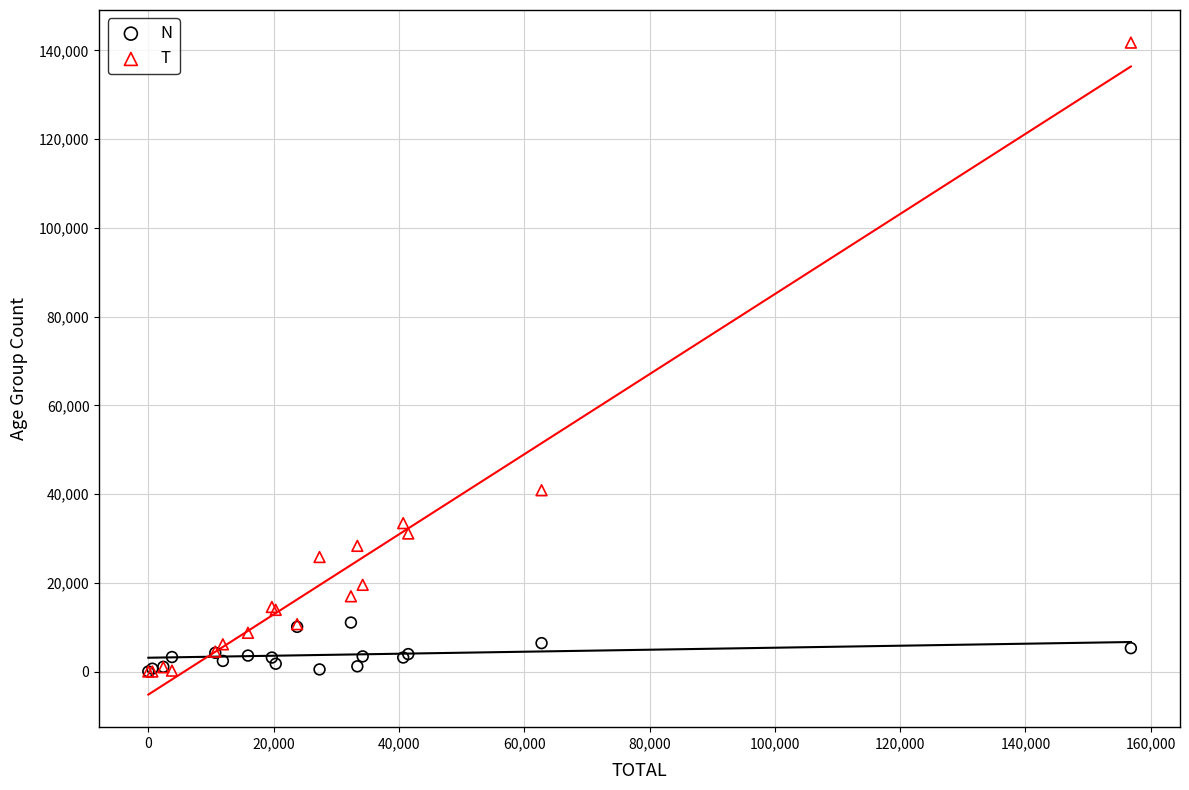

Which series has the widest spread of Y values?

T